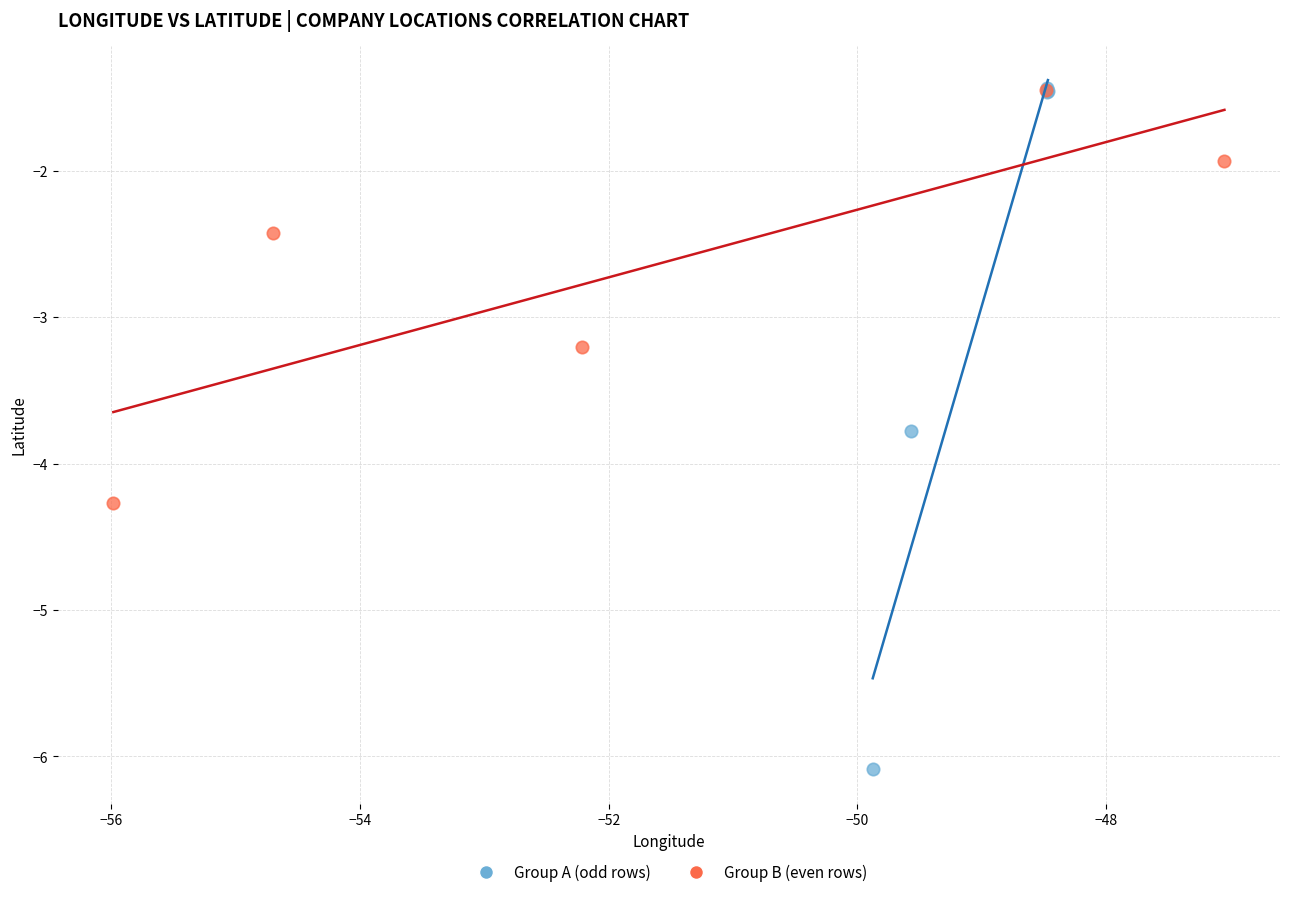

Which series has the largest Y range (max minus min)?

Group A (odd rows)